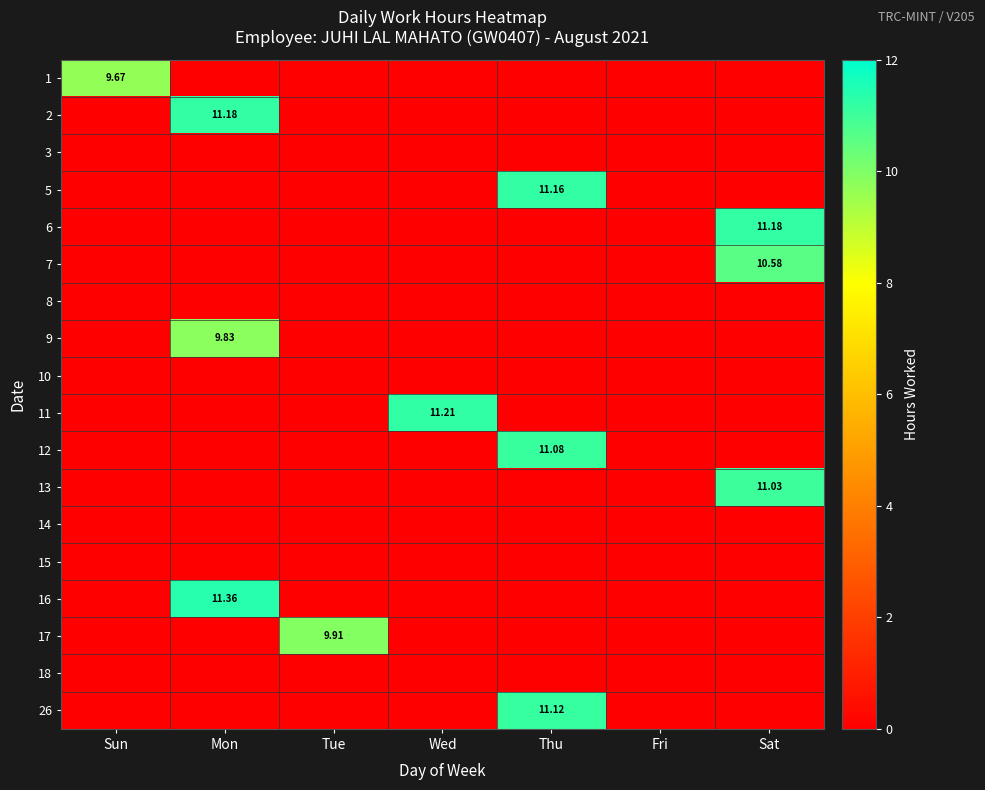

Which category has the lowest value across all series?

Mon